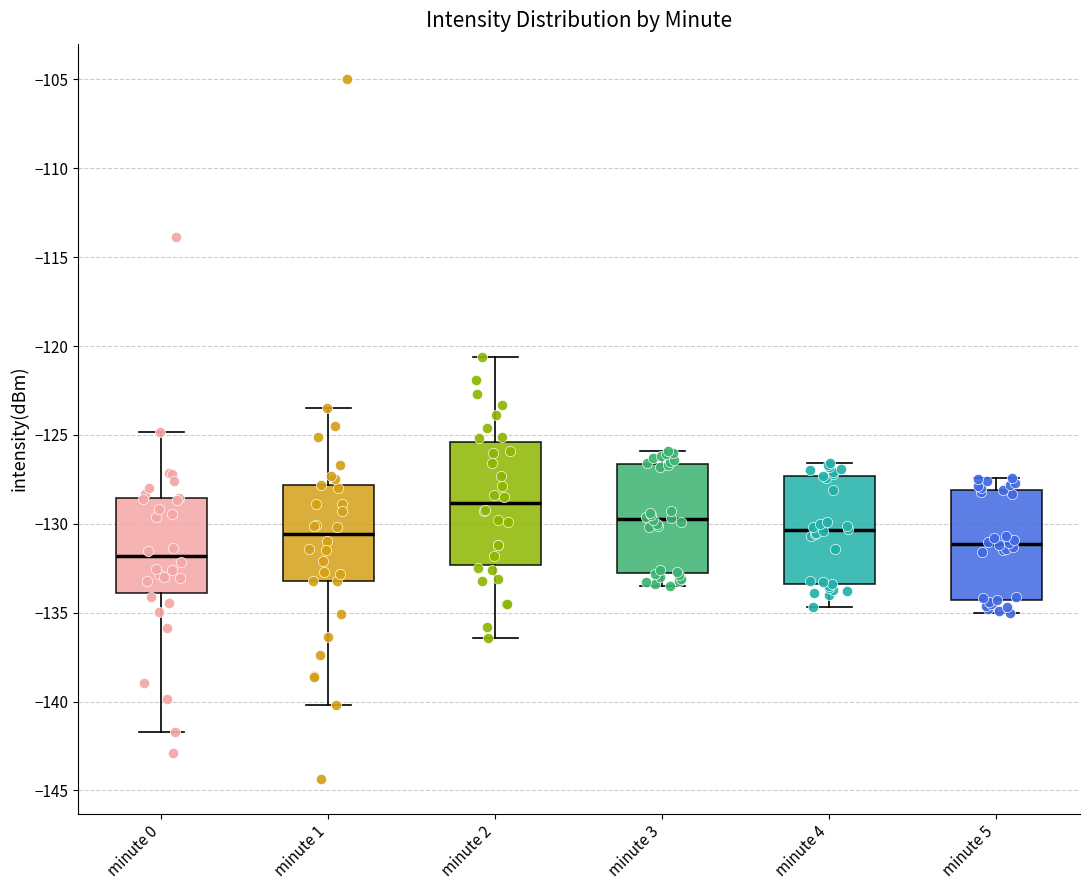

Where is the upper edge of the box for minute 0 on the y-axis? The values are not printed on the chart, so give them approximately, as read against the axis.

-128.5